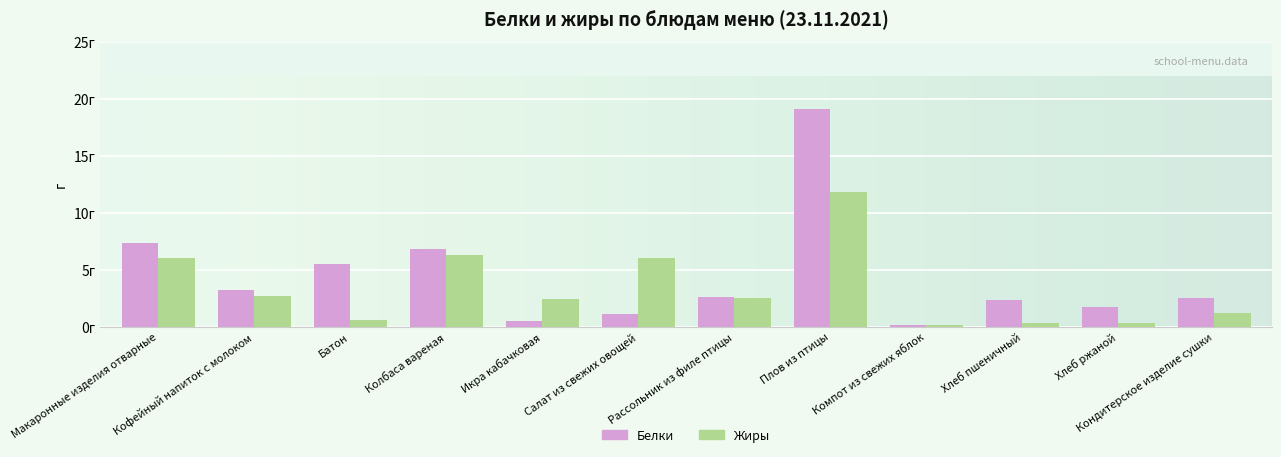

What is the value of the Жиры bar at the 3rd from the left?

0.5